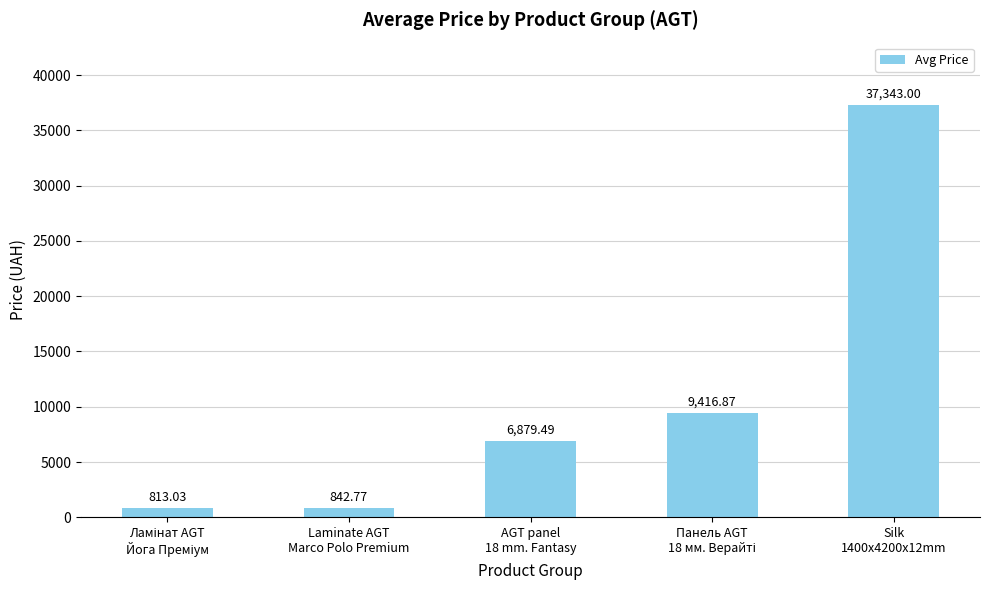

Is it true that the value at AGT panel
18 mm. Fantasy is 11235.0?

False